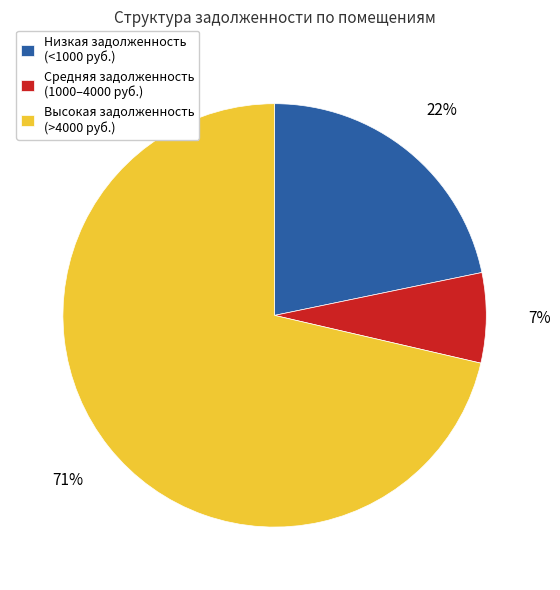

The Низкая задолженность (<1000 руб.) slice represents 22% of the pie. True or false?

True